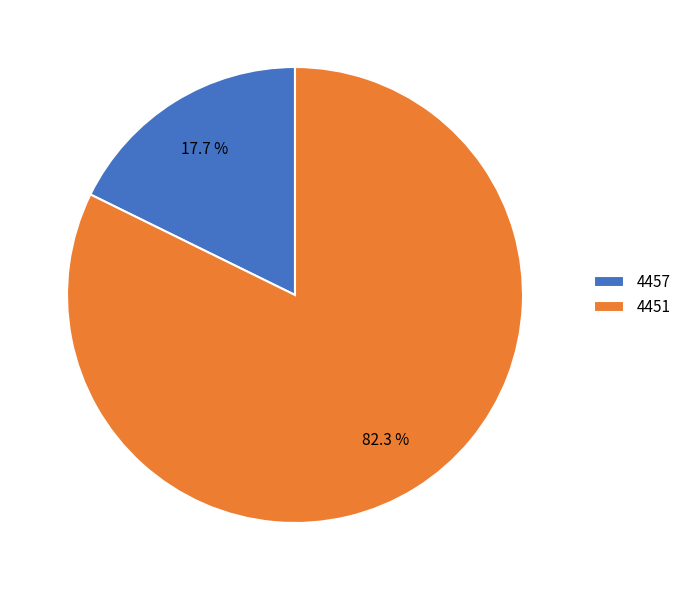

Which slice is the largest?

4451